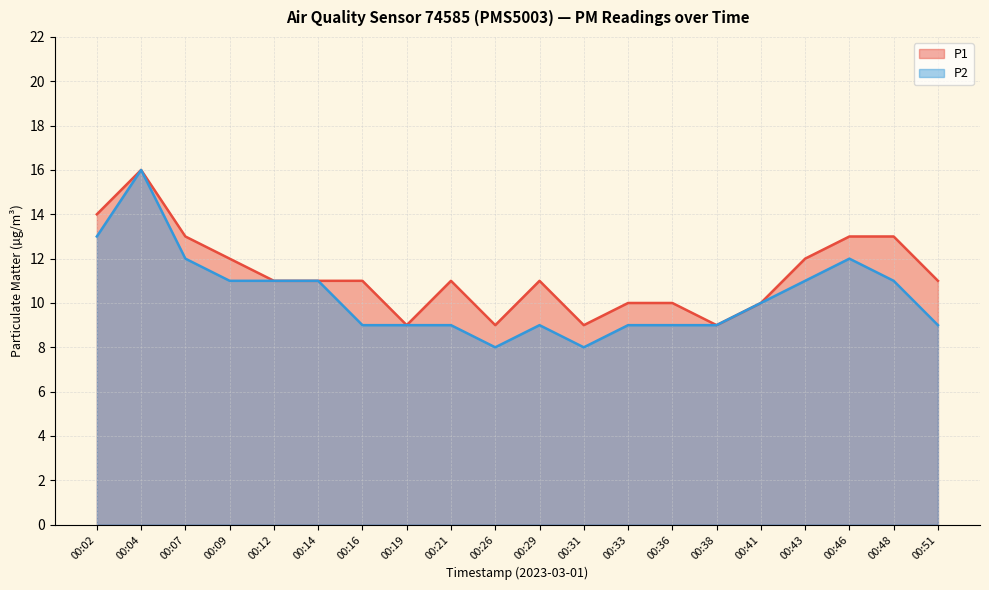

How many lines are shown in the chart?

2